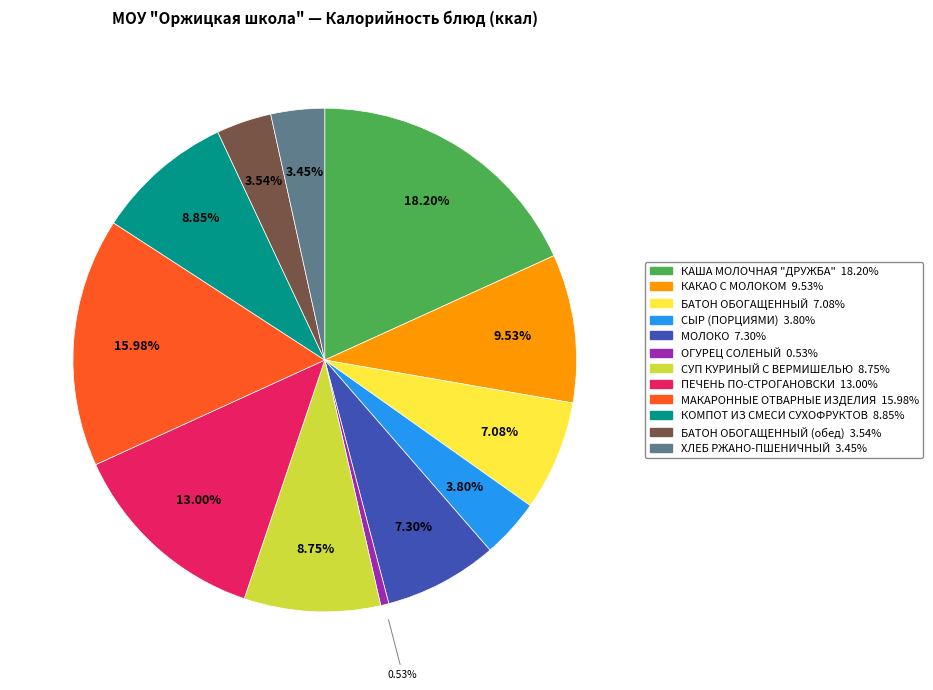

Does any single category account for the majority?

No